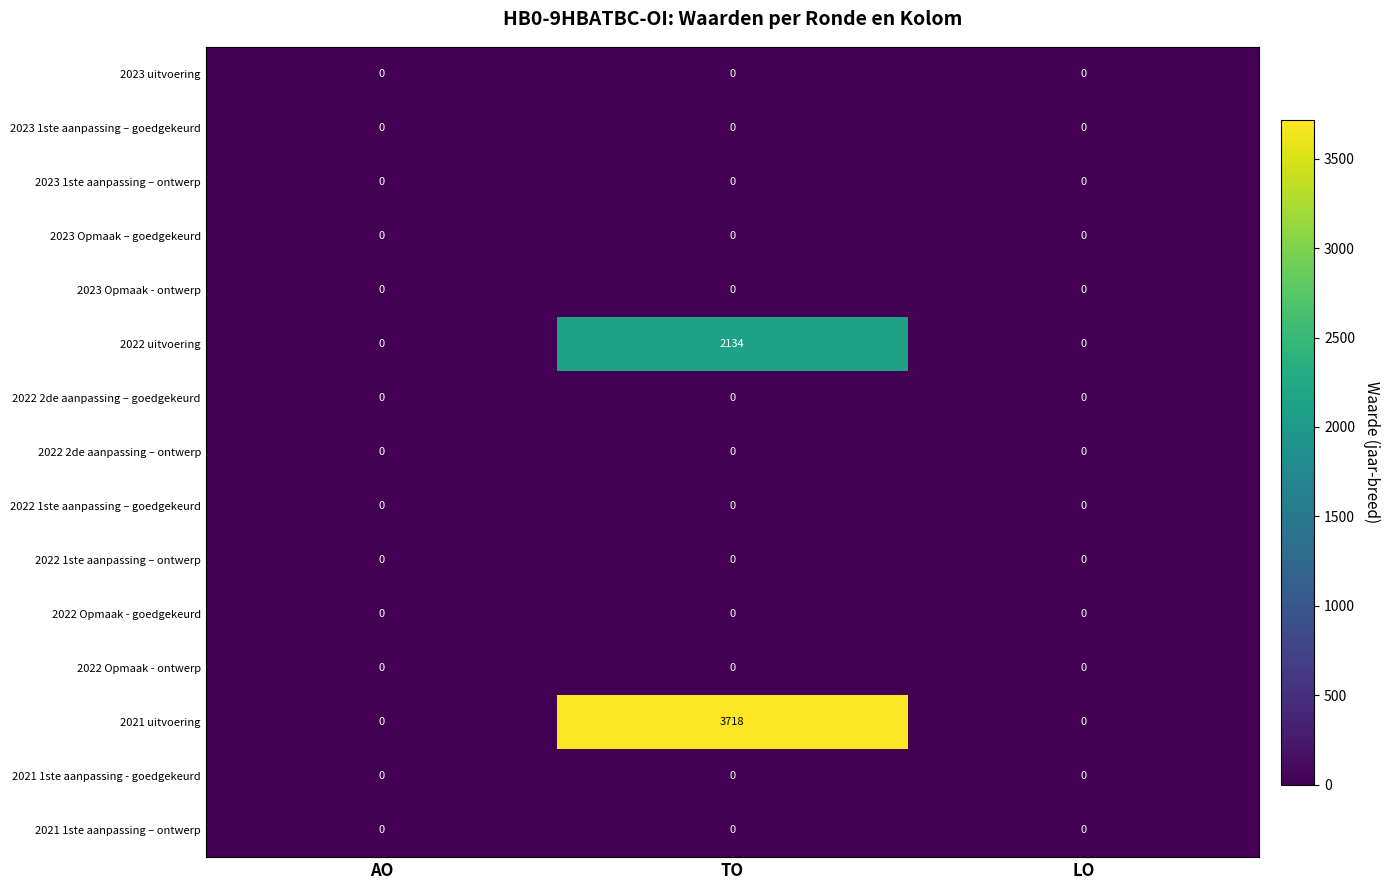

Which series has the largest total across all categories?

2021 uitvoering